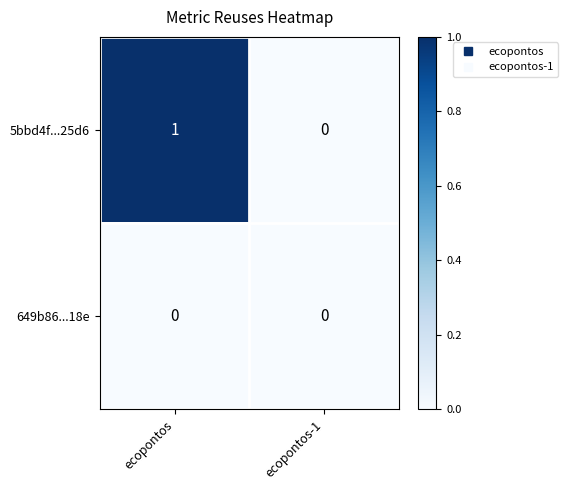

At which category is the sum across all series the highest?

ecopontos